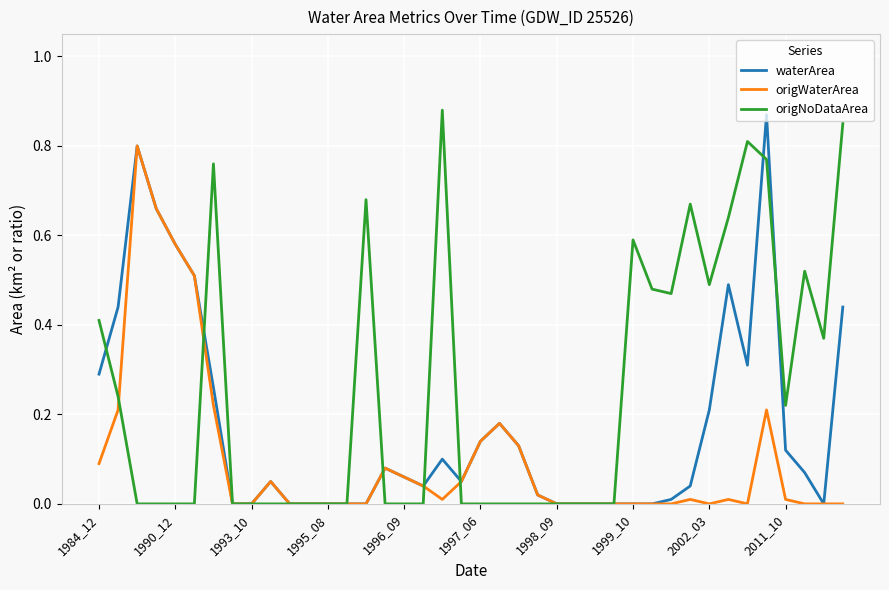

Which series has the largest total across all categories?

origNoDataArea